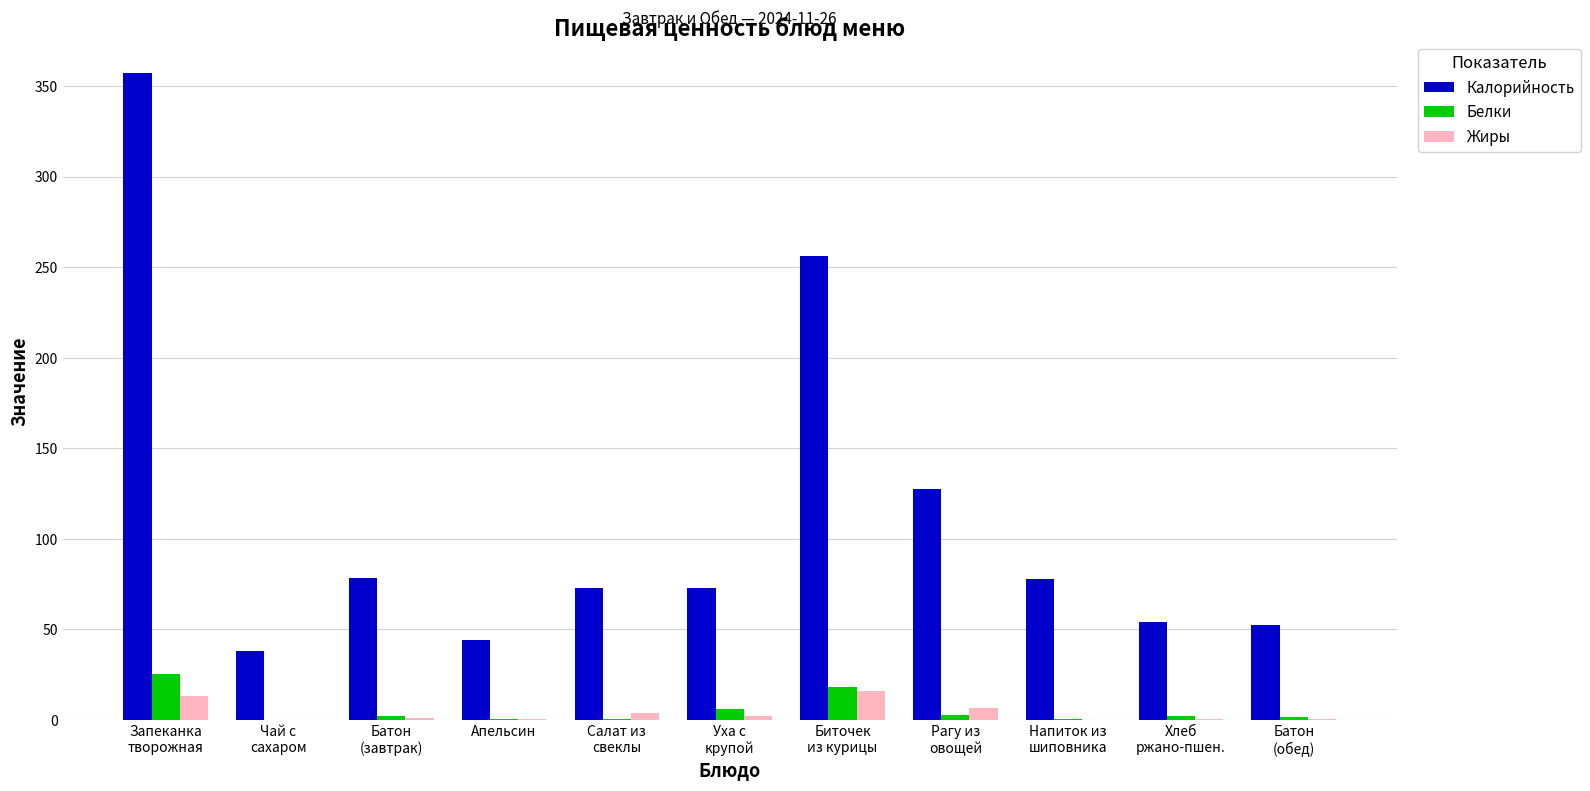

Which series has the largest total across all categories?

Калорийность